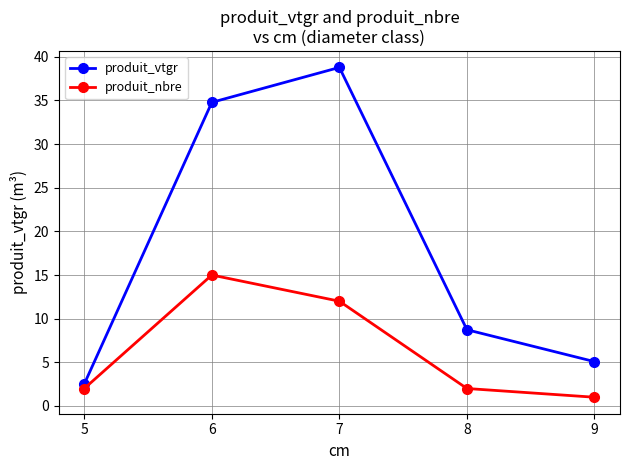

True or false: produit_vtgr has more than 2 points higher than both neighbors.

False